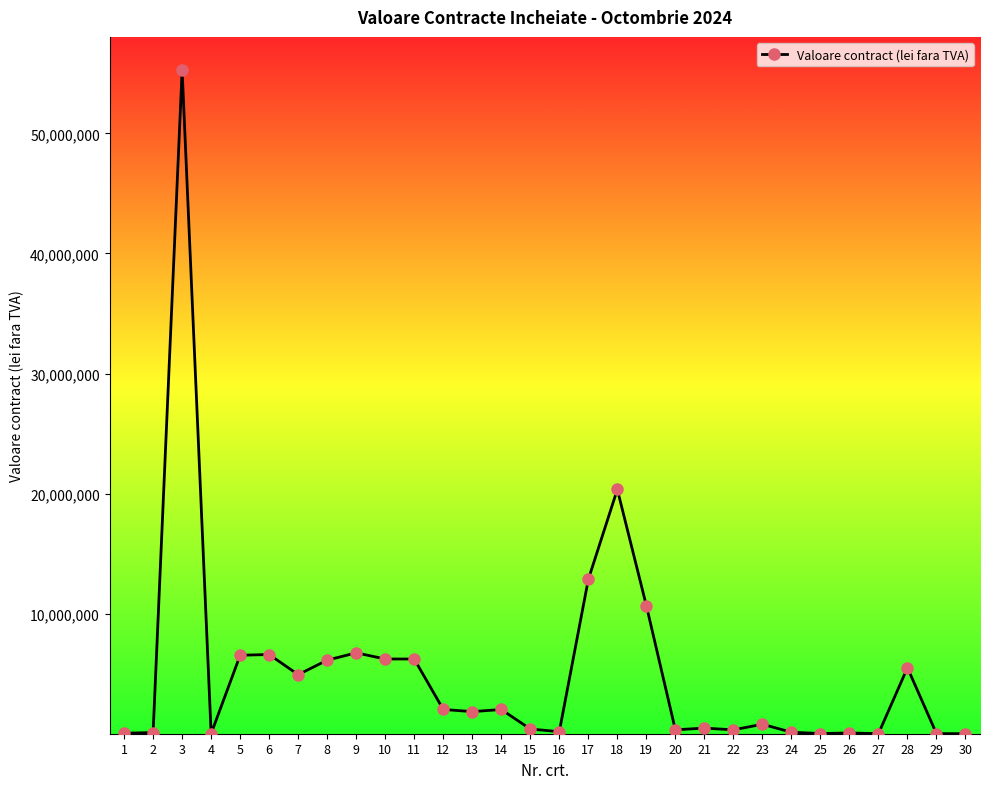

Where does the data first go above 1845375?

3